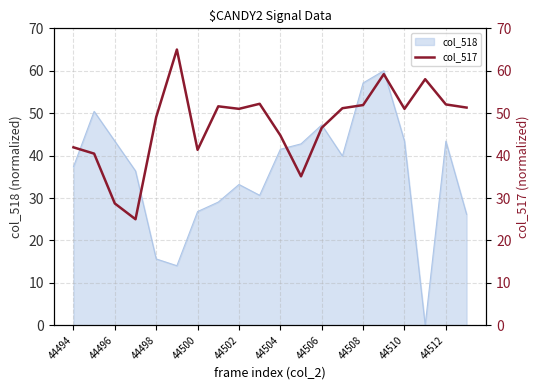

Is it true that col_518 equals 11.8 at 44500?

False